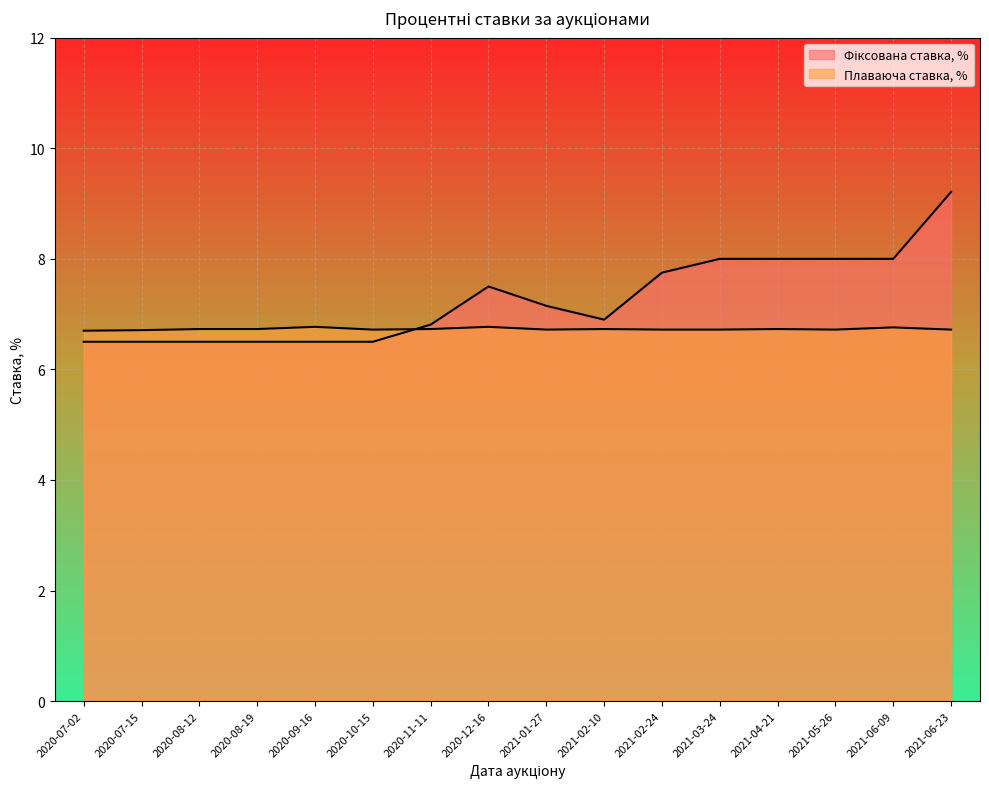

At which category does Фіксована ставка, % reach its first local peak?

2020-12-16